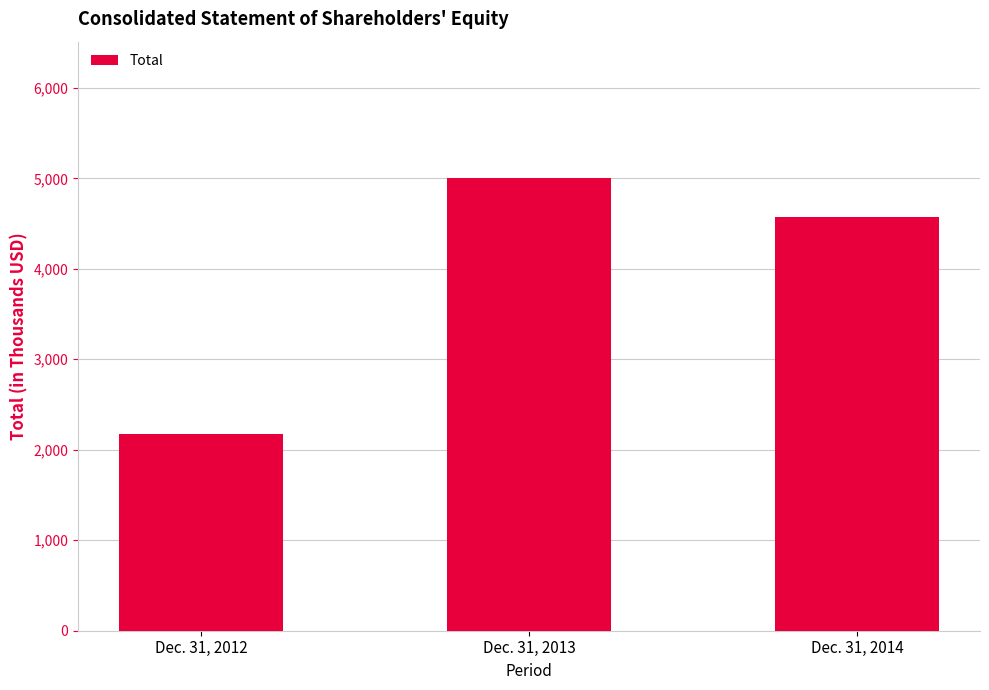

How many distinct data groups are displayed?

1